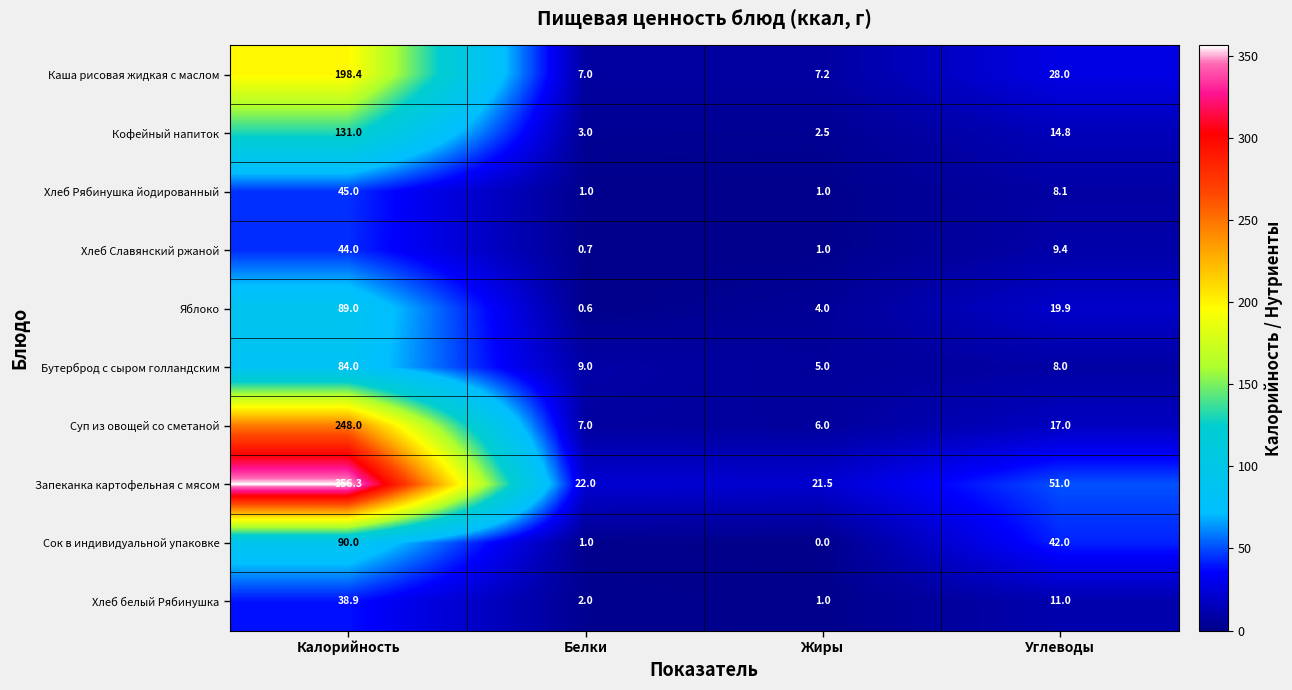

What is the total value across all series at Белки?

53.3